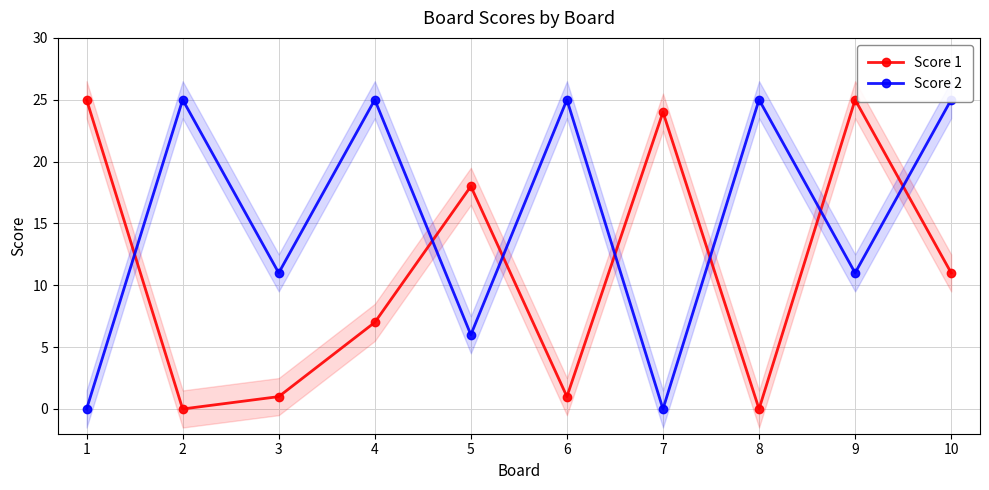

Where is Score 2 nearest to the value 12?

3